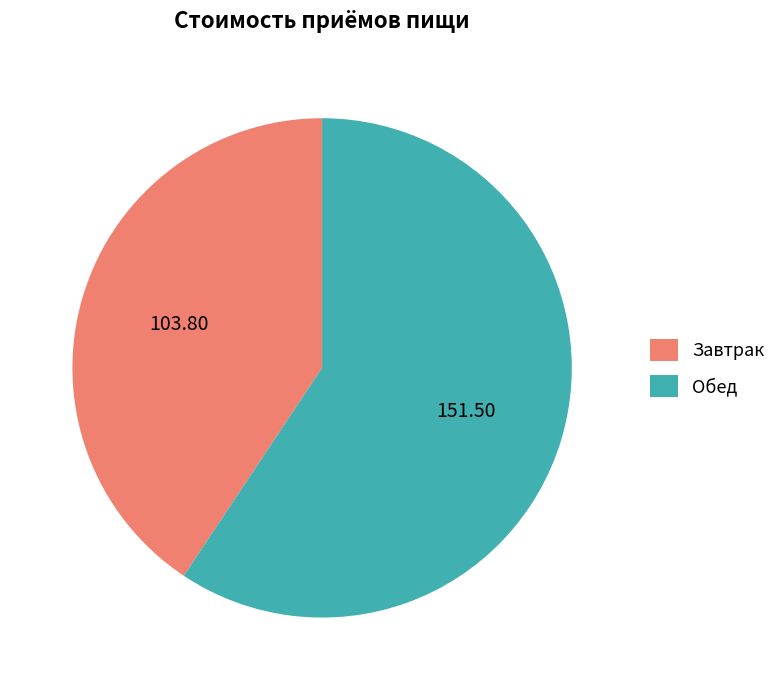

Which slice is the smallest?

Завтрак